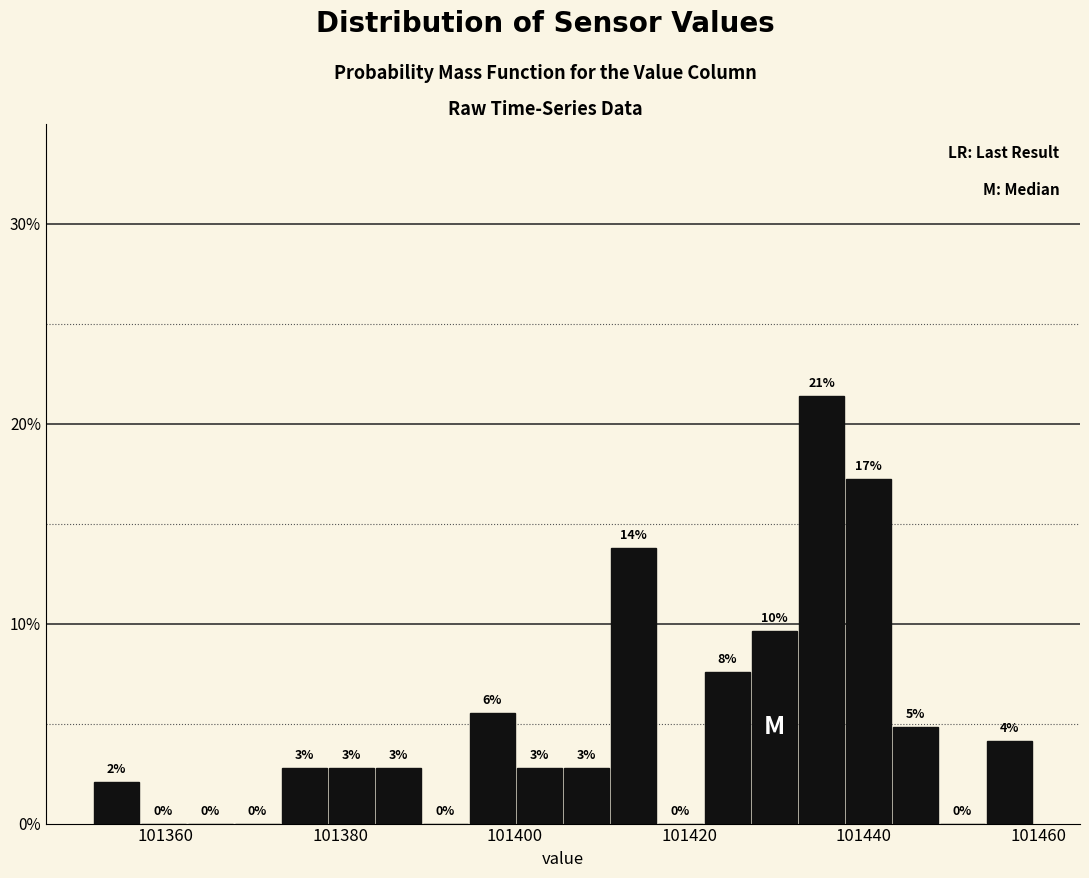

Around what value on the x-axis is the tallest bar? Give the approximate position of its centre, as read against the axis.

101436